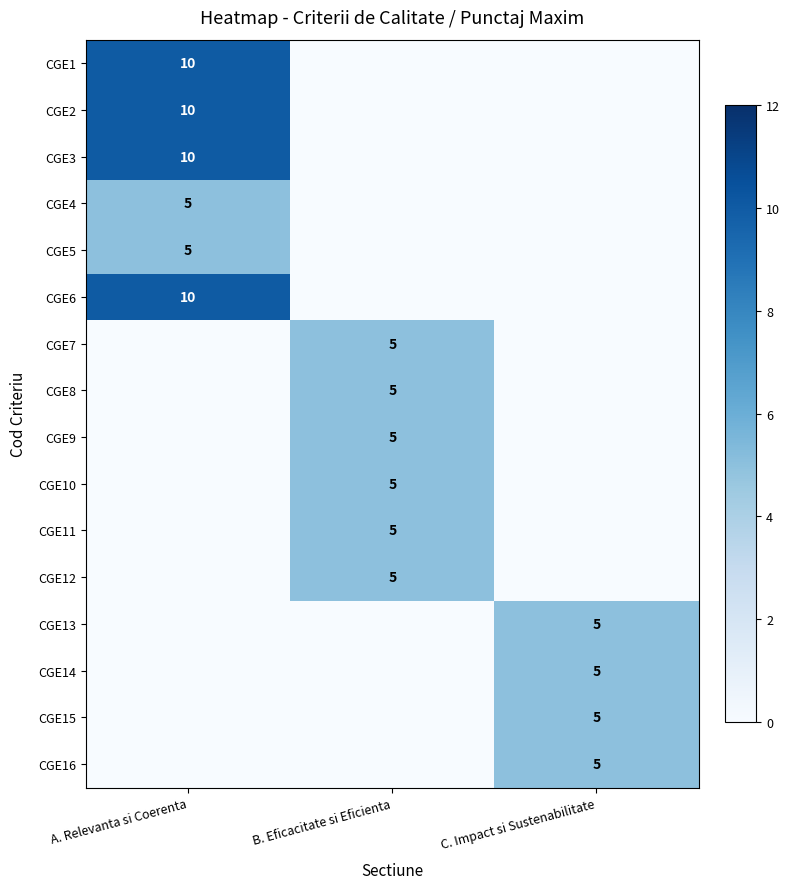

Which category has the lowest value in the CGE9 series?

A. Relevanta si Coerenta